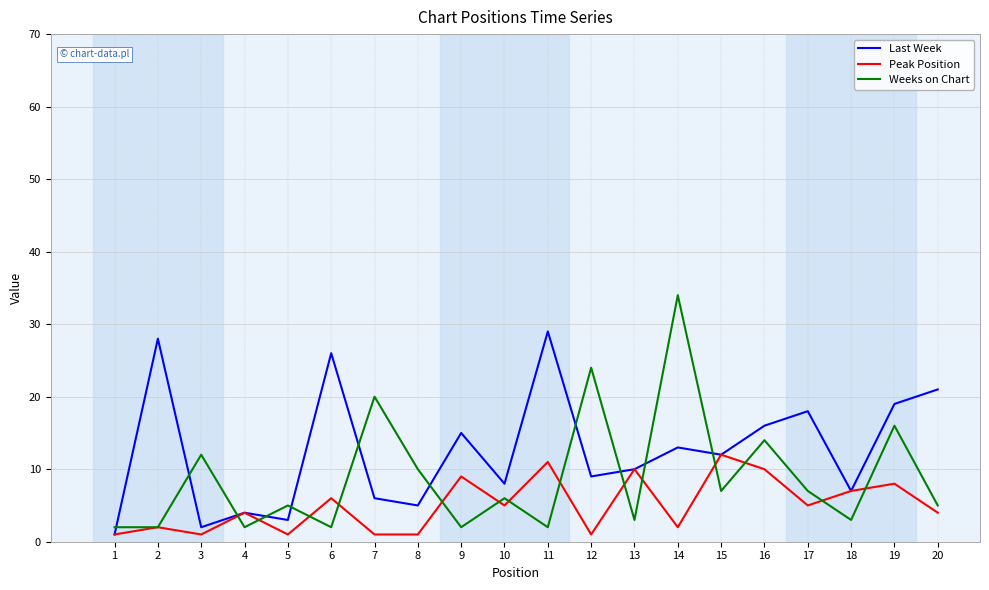

Reading left to right, transcribe all the data shown in this chart.

Last Week: 1=1	2=28	3=2	4=4	5=3	6=26	7=6	8=5	9=15	10=8	11=29	12=9	13=10	14=13	15=12	16=16	17=18	18=7	19=19	20=21
Peak Position: 1=1	2=2	3=1	4=4	5=1	6=6	7=1	8=1	9=9	10=5	11=11	12=1	13=10	14=2	15=12	16=10	17=5	18=7	19=8	20=4
Weeks on Chart: 1=2	2=2	3=12	4=2	5=5	6=2	7=20	8=10	9=2	10=6	11=2	12=24	13=3	14=34	15=7	16=14	17=7	18=3	19=16	20=5